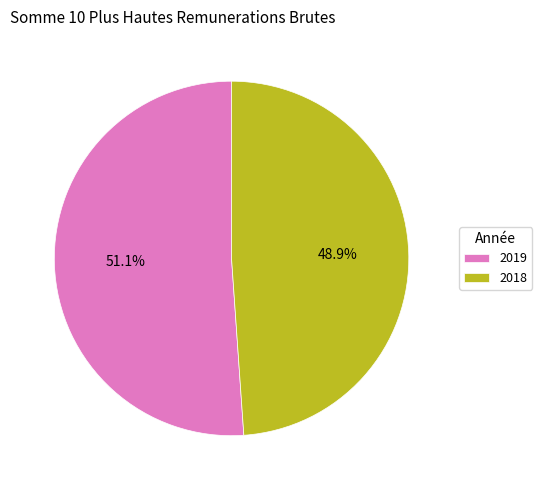

Approximately how many times larger is the value at 2018 compared to 2019?

1.0